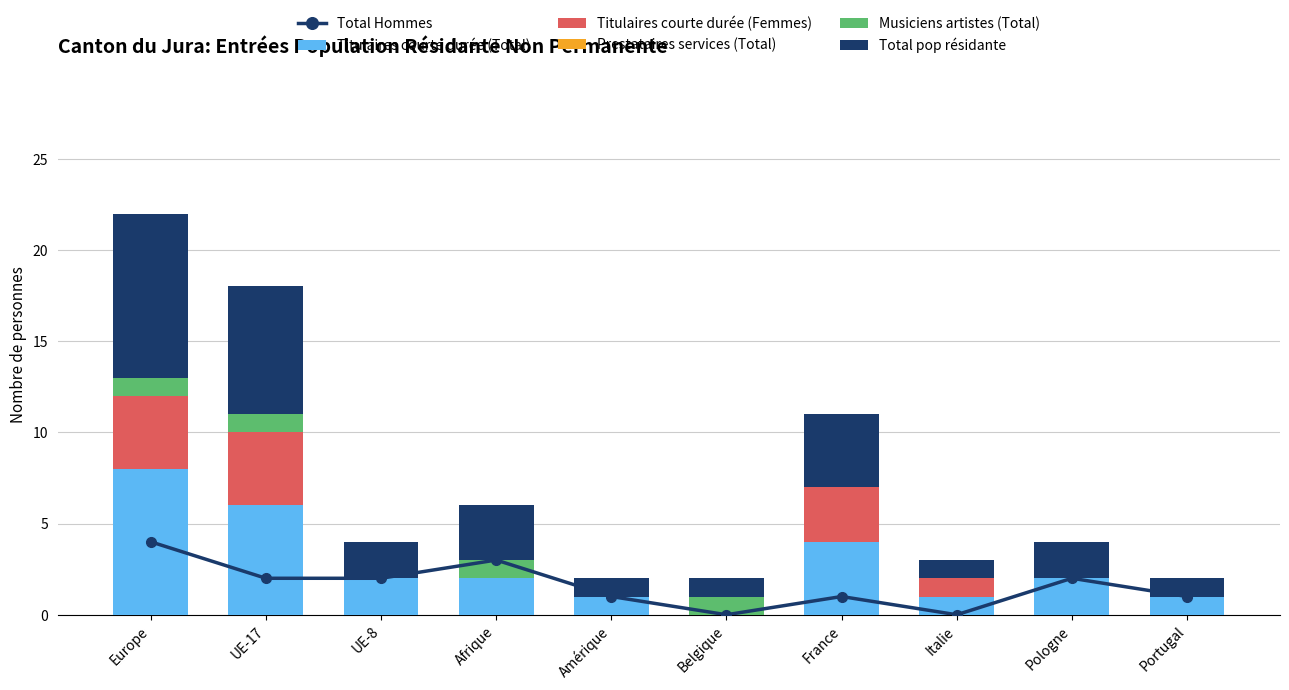

Rank the series by their maximum value, from lowest to highest.

Prestataires services (Total), Musiciens artistes (Total), Total Hommes, Titulaires courte durée (Femmes), Titulaires courte durée (Total), Total pop résidante